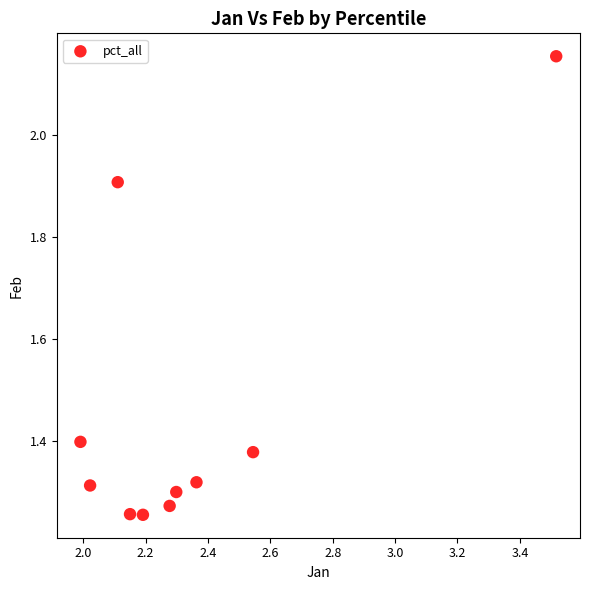

What is the average X value?

2.3